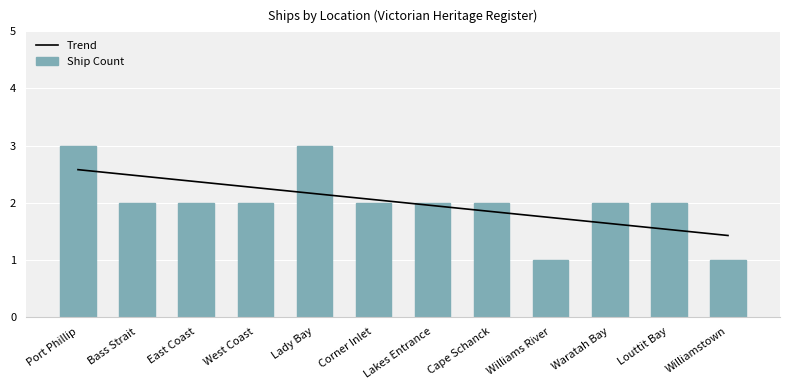

What is the difference between the second highest and minimum values in the Ship Count series?

2